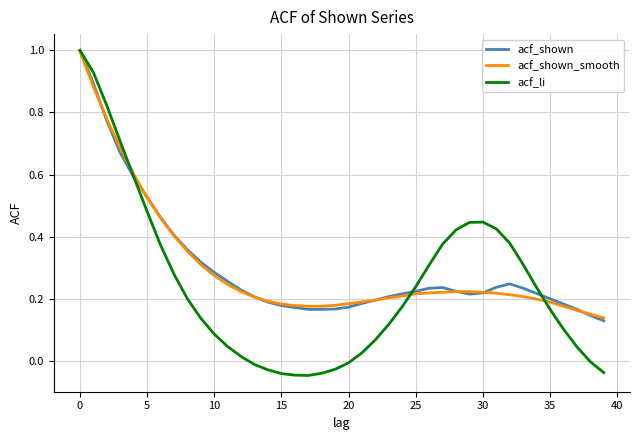

What is the maximum value for acf_li?

1.0